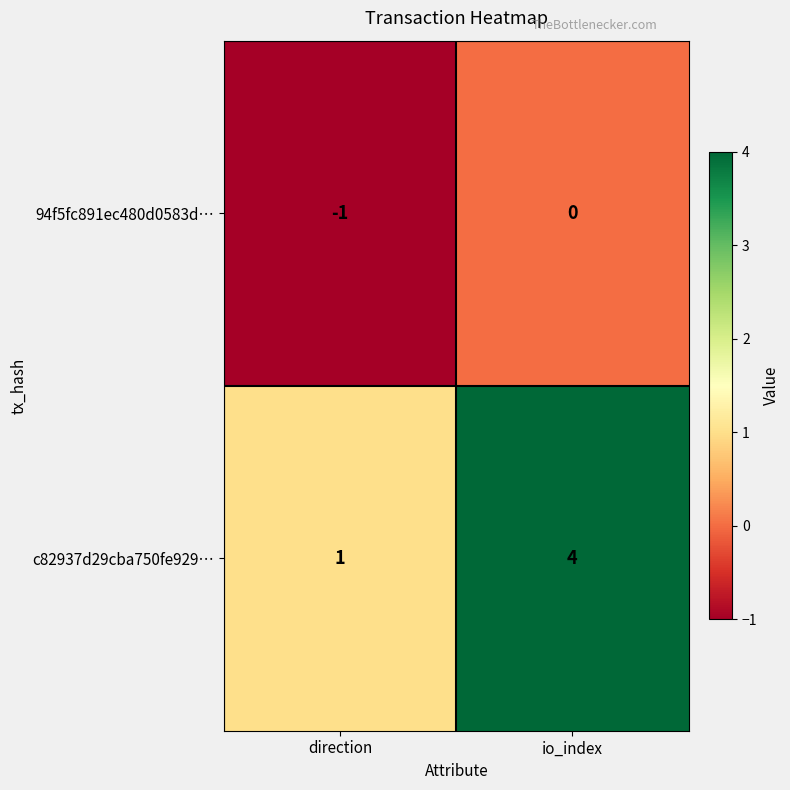

Reading right to left, list all the values displayed in this chart.

94f5fc891ec480d0583d…: 0	-1
c82937d29cba750fe929…: 4	1